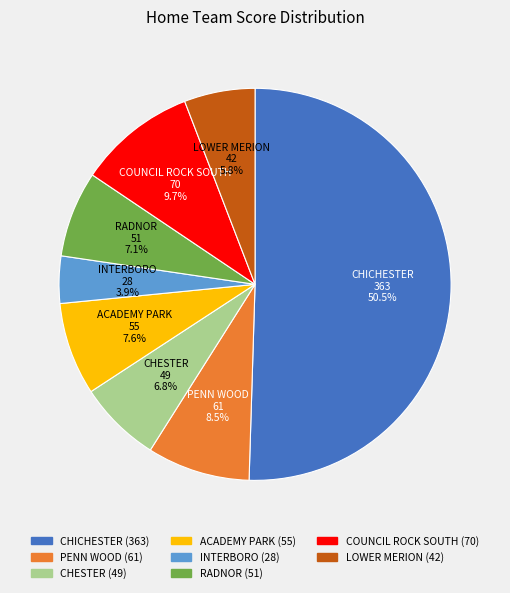

To the nearest percent, what is the average slice percentage?

12%